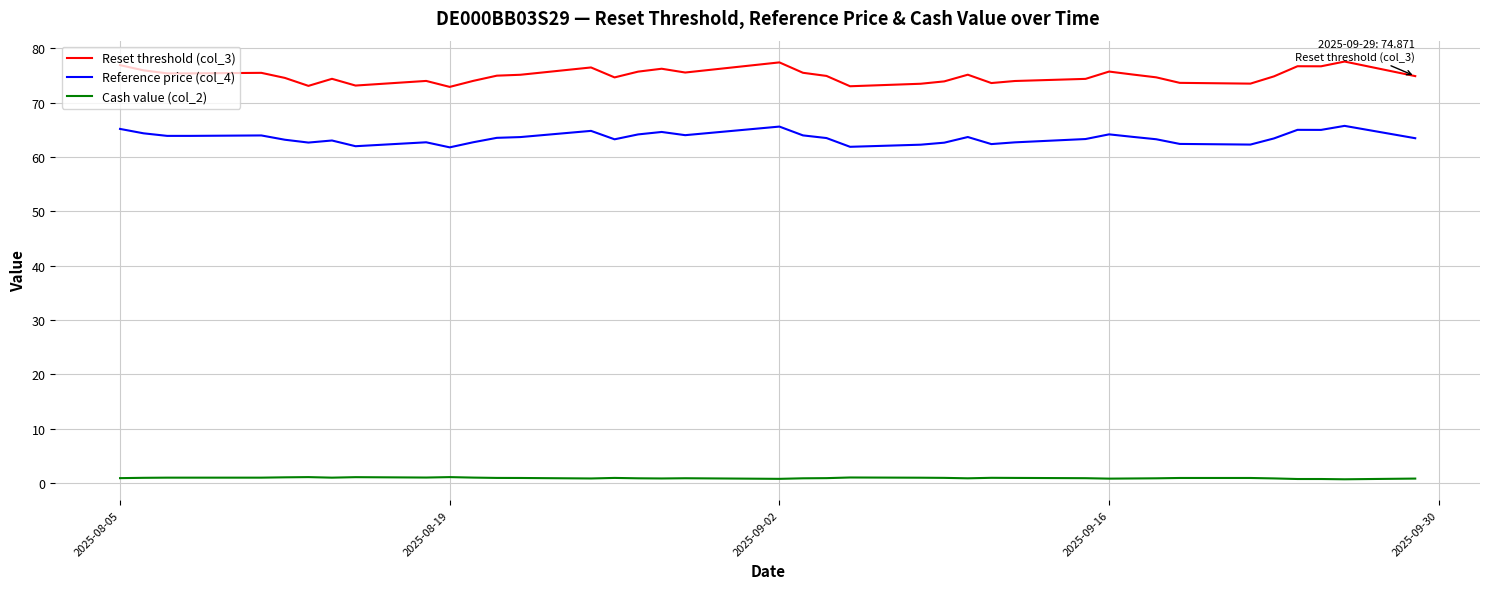

True or false: Reset threshold (col_3) and Cash value (col_2) cross at least once.

False